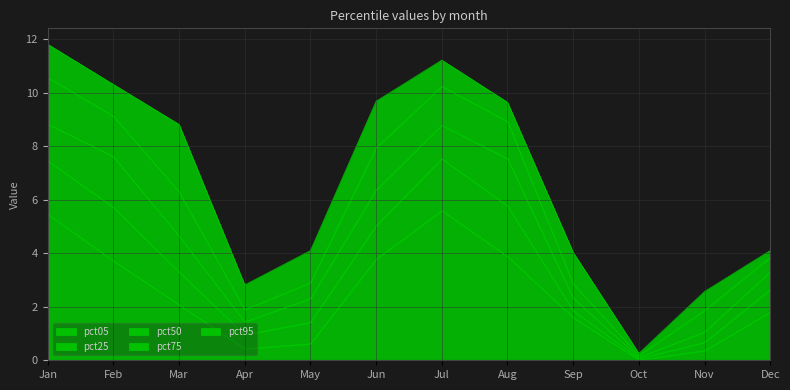

Is it true that pct50 equals 0.3 at Dec?

False